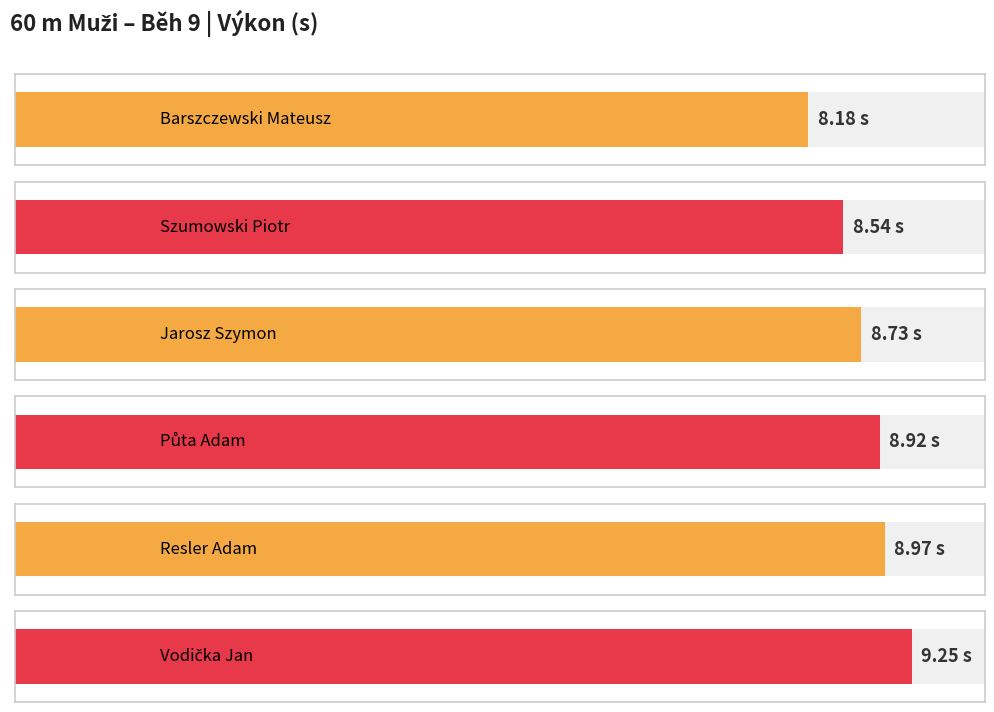

Reading left to right, list all the values displayed in this chart.

Barszczewski Mateusz=8.2	Szumowski Piotr=8.5	Jarosz Szymon=8.7	Půta Adam=8.9	Resler Adam=9.0	Vodička Jan=9.2